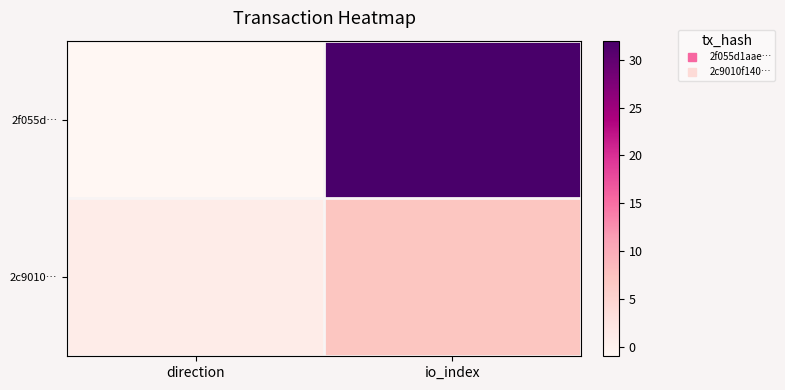

At how many categories does at least one series exceed 15?

1